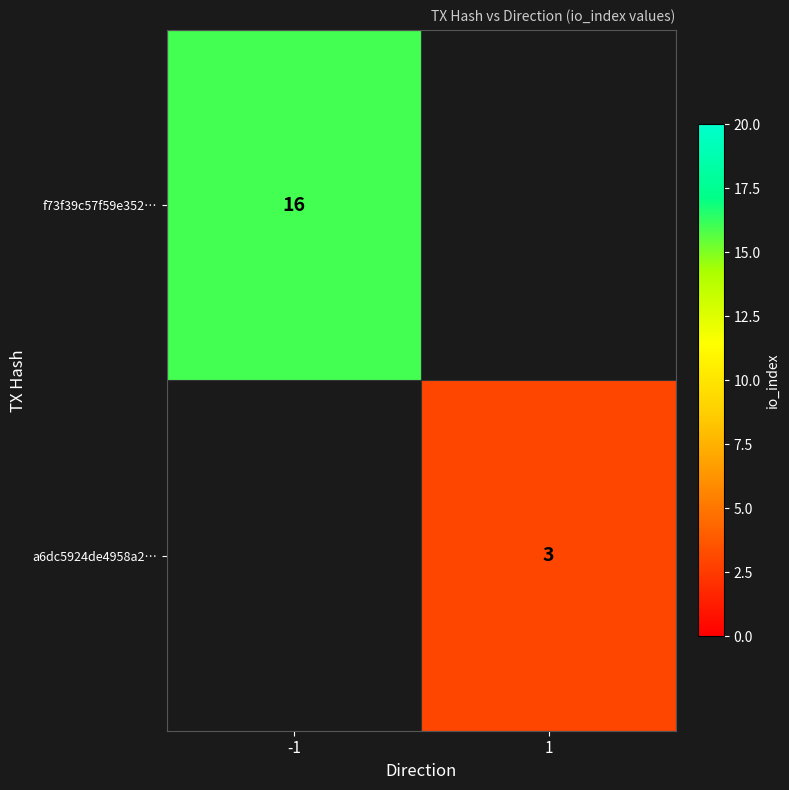

Is it true that f73f39c57f59e352… equals 16 at -1?

True